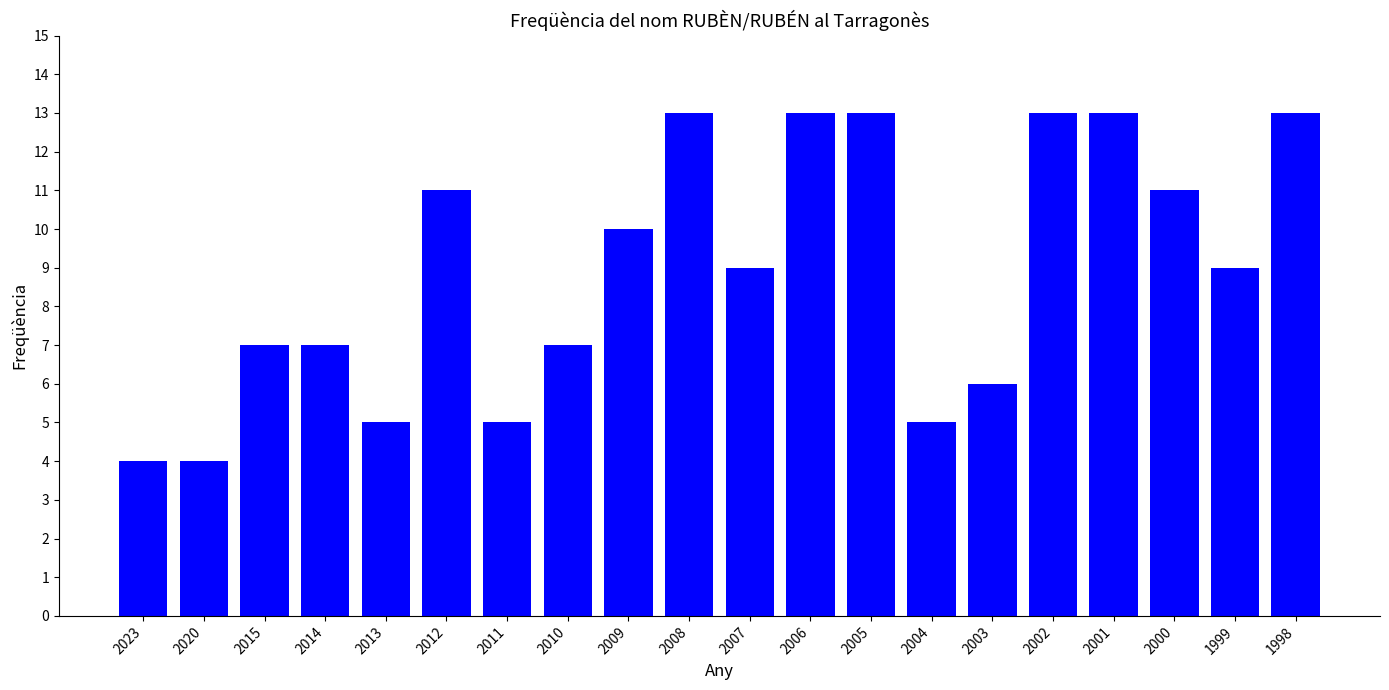

Count the values in the range 6 to 13.

15